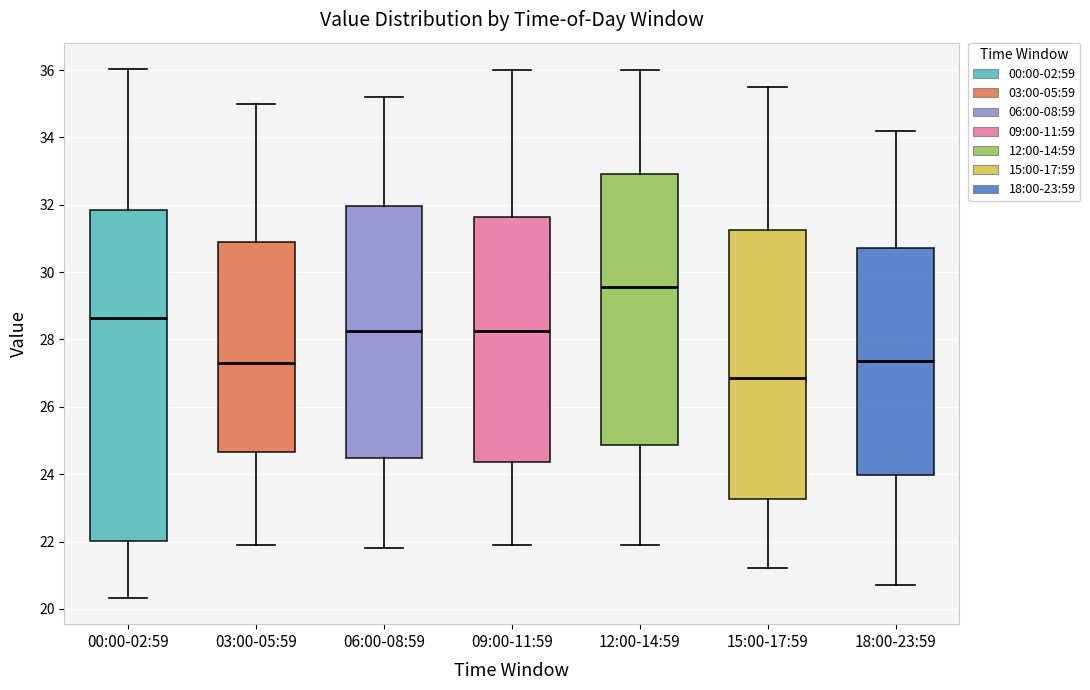

Reading left to right, transcribe this box plot: for each box, give where its median line is, the range the box spans, and where its two whiskers end, as read against the y-axis. The values are not printed on the chart, so give them approximately, as read against the axis.

00:00-02:59: median 28.6, box 22.0 to 31.8, whiskers 20.4 to 36.0
03:00-05:59: median 27.4, box 24.6 to 31.0, whiskers 22.0 to 35.0
06:00-08:59: median 28.2, box 24.4 to 32.0, whiskers 21.8 to 35.2
09:00-11:59: median 28.2, box 24.4 to 31.6, whiskers 22.0 to 36.0
12:00-14:59: median 29.6, box 24.8 to 33.0, whiskers 22.0 to 36.0
15:00-17:59: median 26.8, box 23.2 to 31.2, whiskers 21.2 to 35.6
18:00-23:59: median 27.4, box 24.0 to 30.8, whiskers 20.8 to 34.2